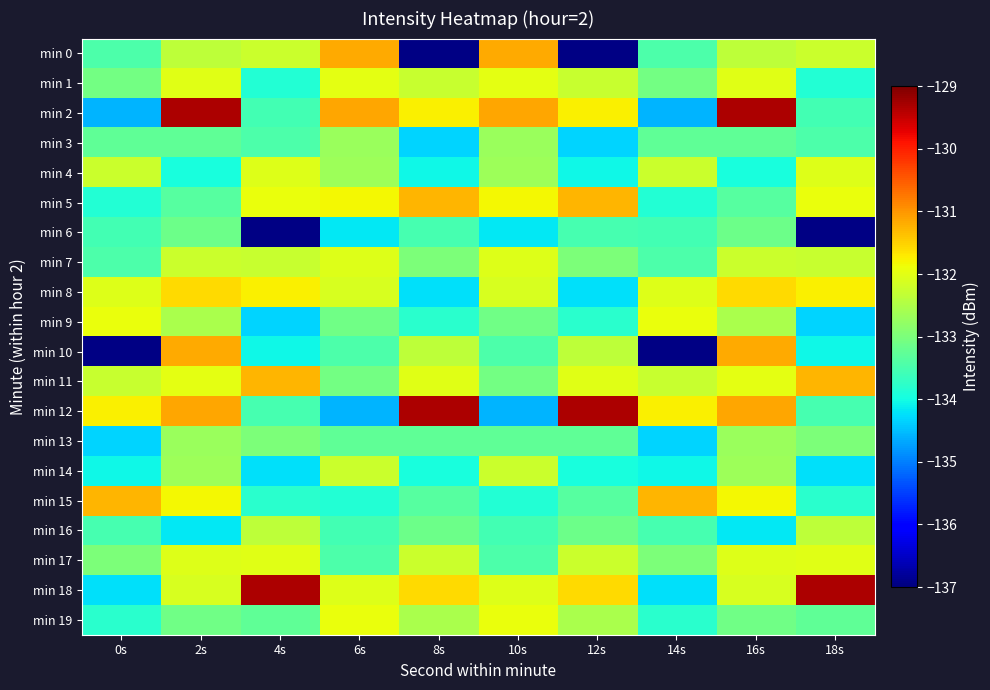

At which category is the sum across all series the highest?

2s